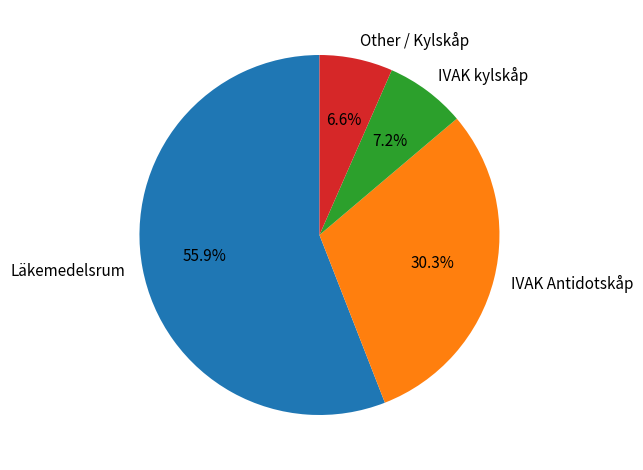

How much of the chart is everything except Other / Kylskåp?

93.4%